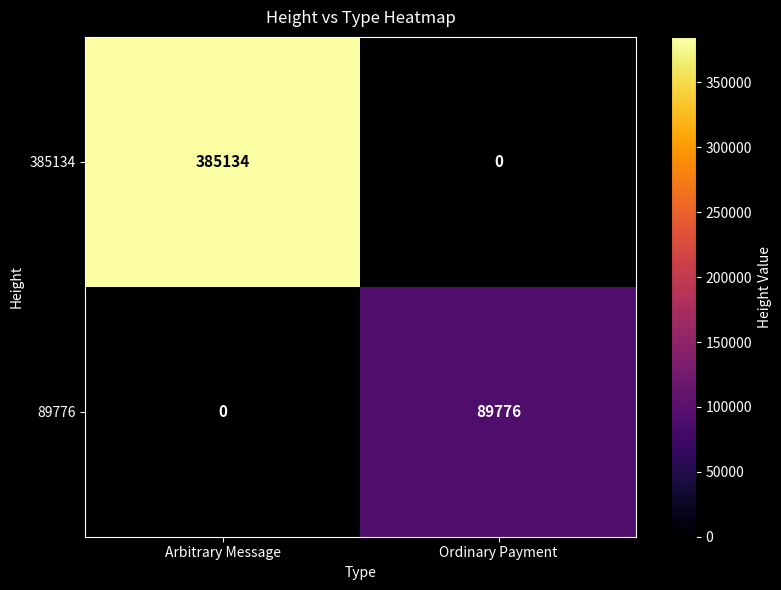

How many data points does each series have?

2